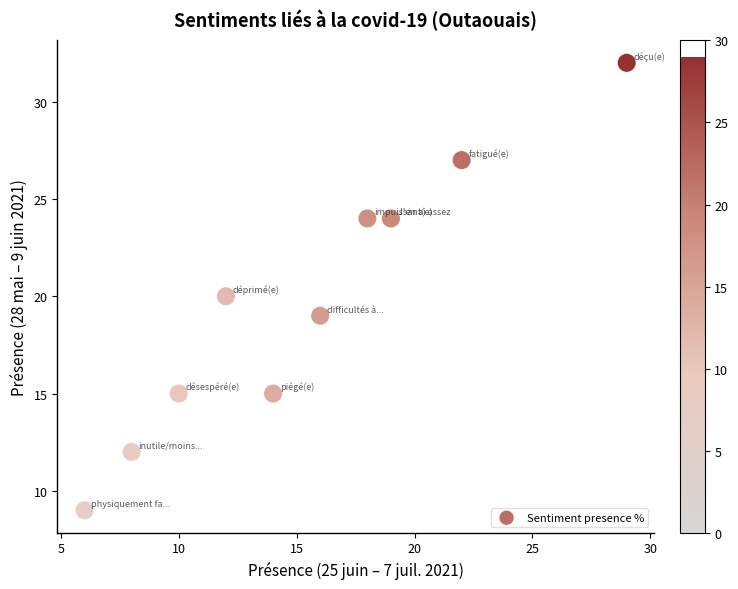

What is the range of Y values (max minus min)?

23